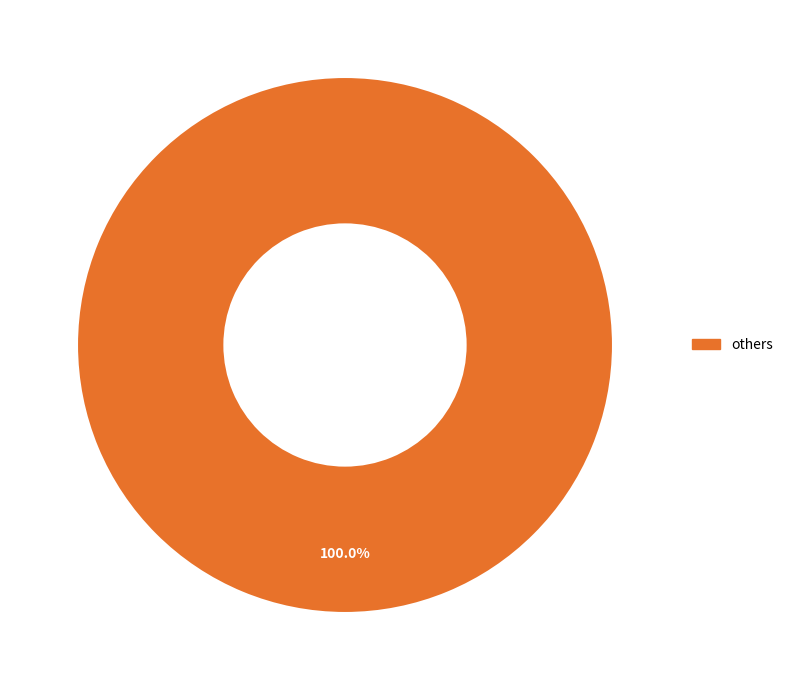

How many segments does this pie chart have?

1